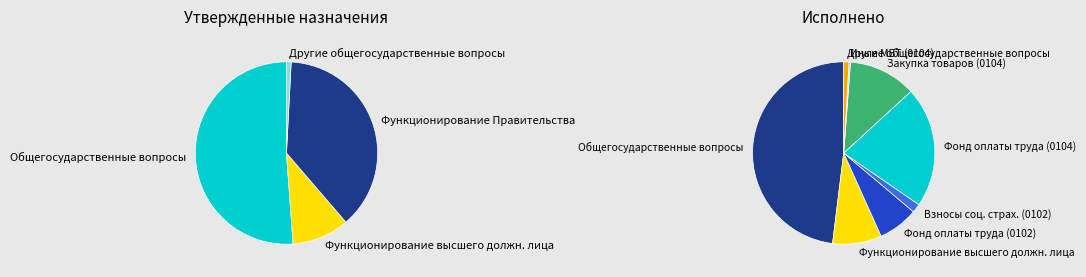

Rank the categories by value from lowest to highest.

Другие общегосударственные вопросы, Функционирование высшего должностного лица, Функционирование Правительства, Общегосударственные вопросы